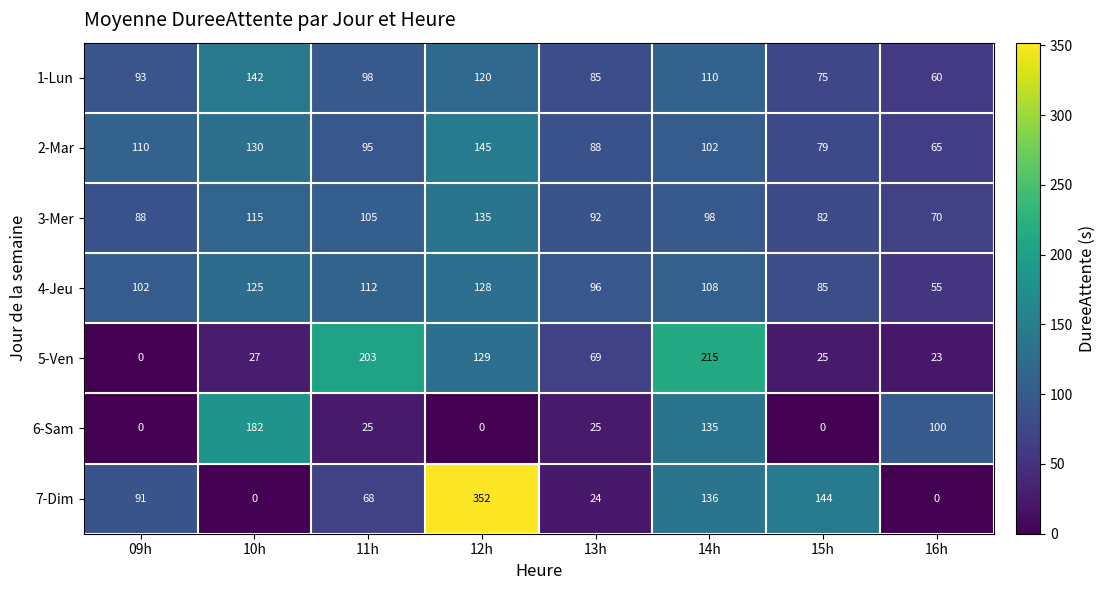

At how many categories does at least one series exceed 181?

4